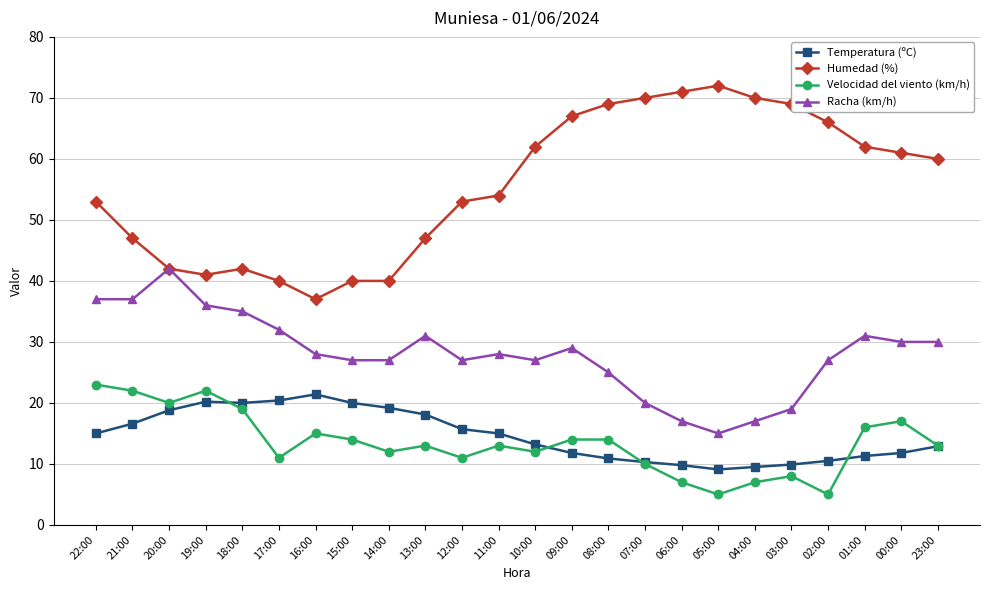

What is the approximate value of Humedad (%) at 03:00?

69.0